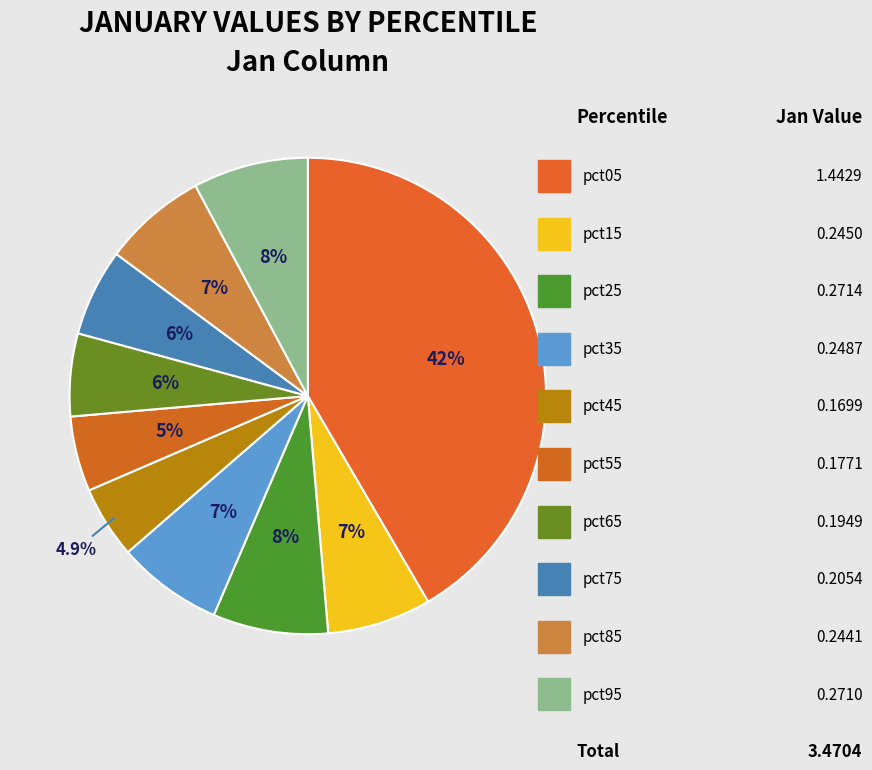

Is there any slice that represents more than half of the pie?

No